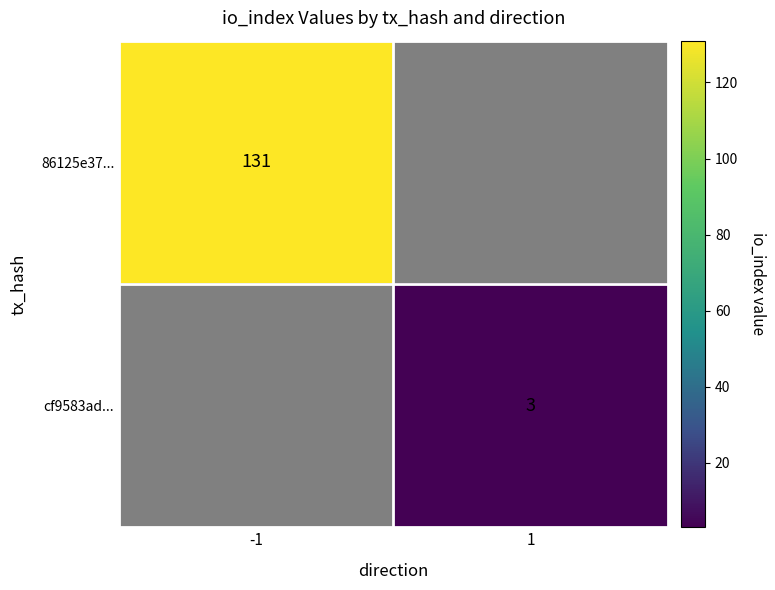

The cf9583ad... series shows 5 at 1. True or false?

False